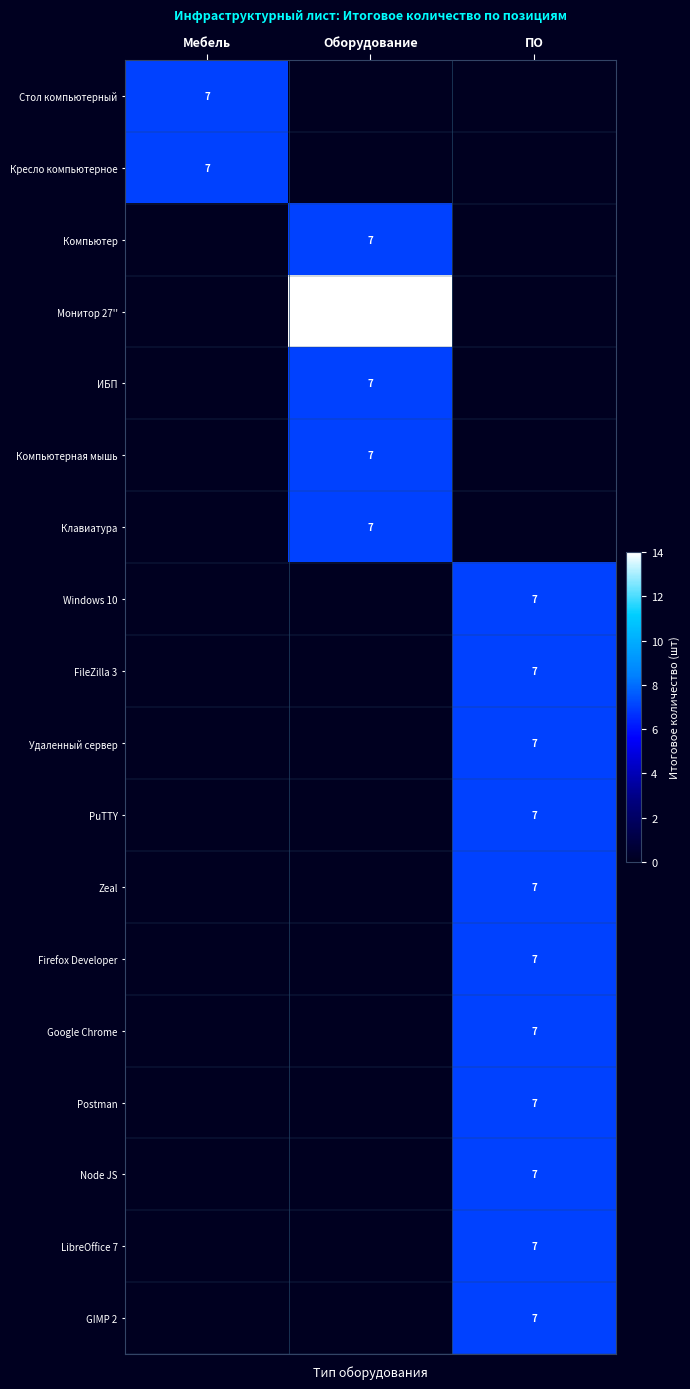

The Компьютер series shows 7 at Оборудование. True or false?

True